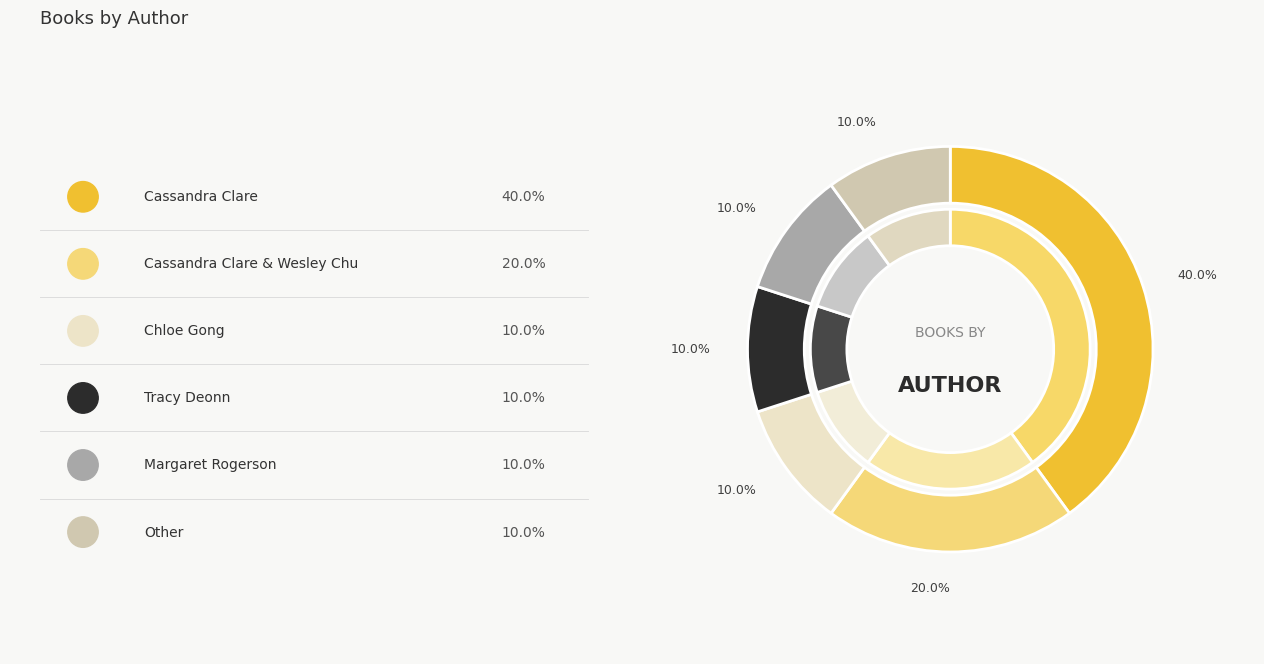

The Other slice represents 11% of the pie. True or false?

False